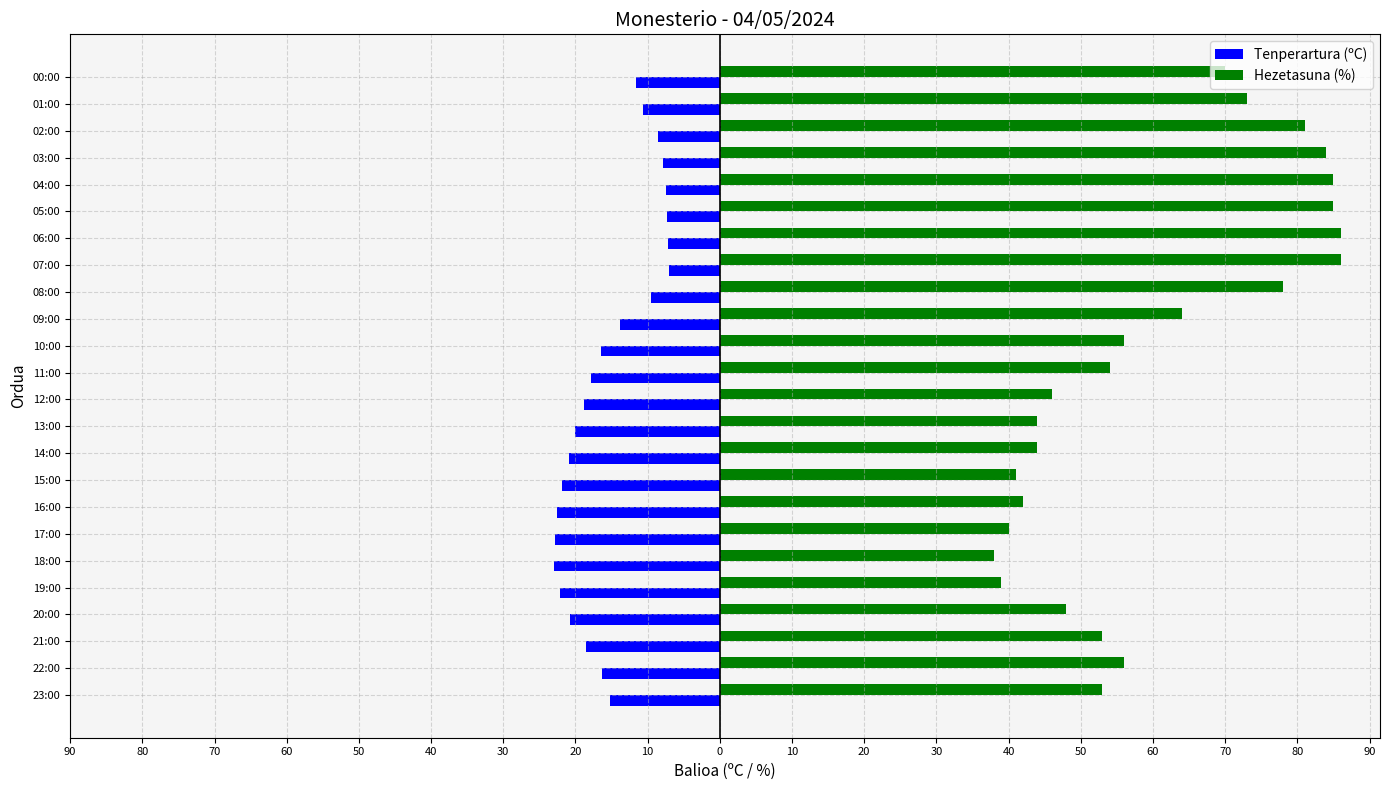

What are all the series names shown in the legend?

Tenperartura (ºC), Hezetasuna (%)